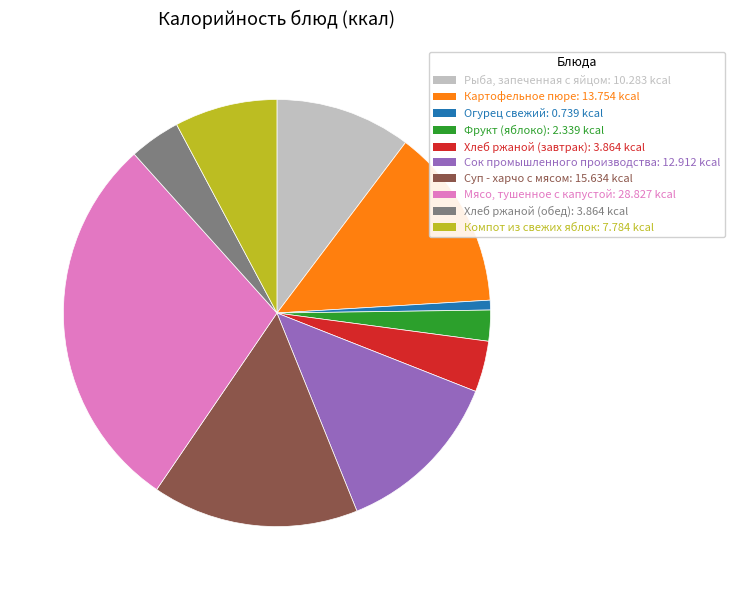

Is the sum of Хлеб ржаной (завтрак) and Хлеб ржаной (обед) greater than half?

No